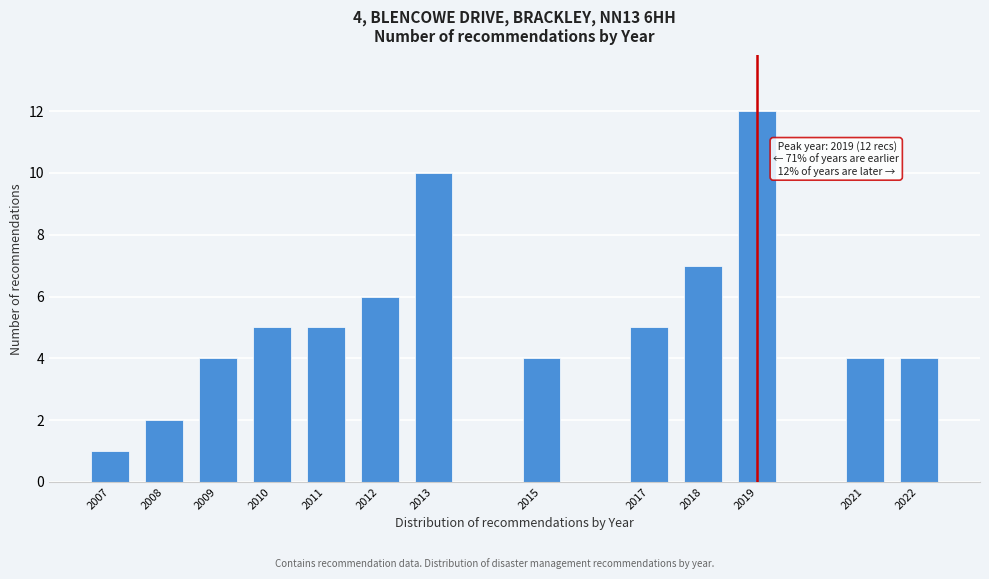

Reading left to right, transcribe all the data shown in this chart.

2007=1	2008=2	2009=4	2010=5	2011=5	2012=6	2013=10	2015=4	2017=5	2018=7	2019=12	2021=4	2022=4